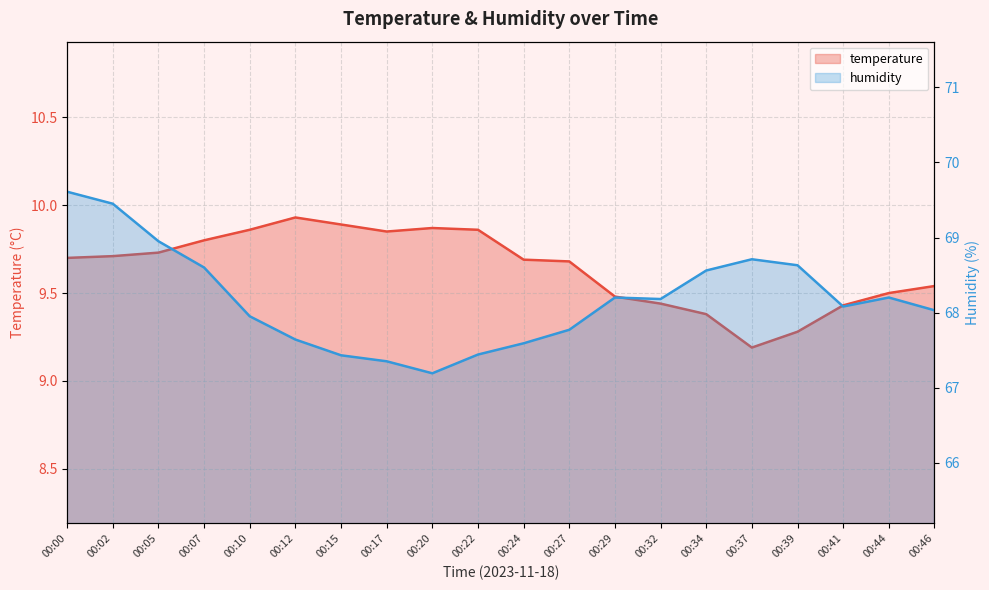

List the labels in order of humidity value, smallest first.

00:20, 00:17, 00:15, 00:22, 00:24, 00:12, 00:27, 00:10, 00:46, 00:41, 00:32, 00:29, 00:44, 00:34, 00:07, 00:39, 00:37, 00:05, 00:02, 00:00